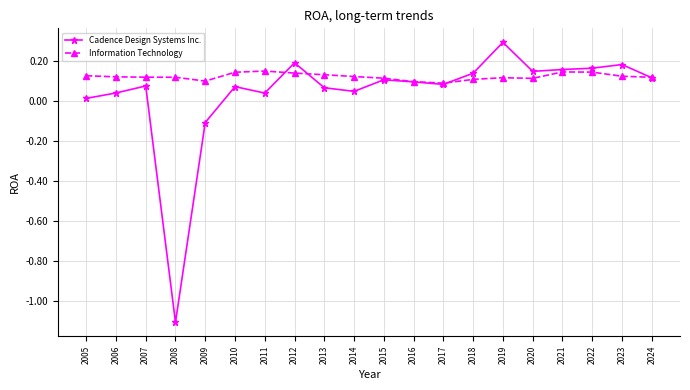

Which category has the highest value across all series?

2019